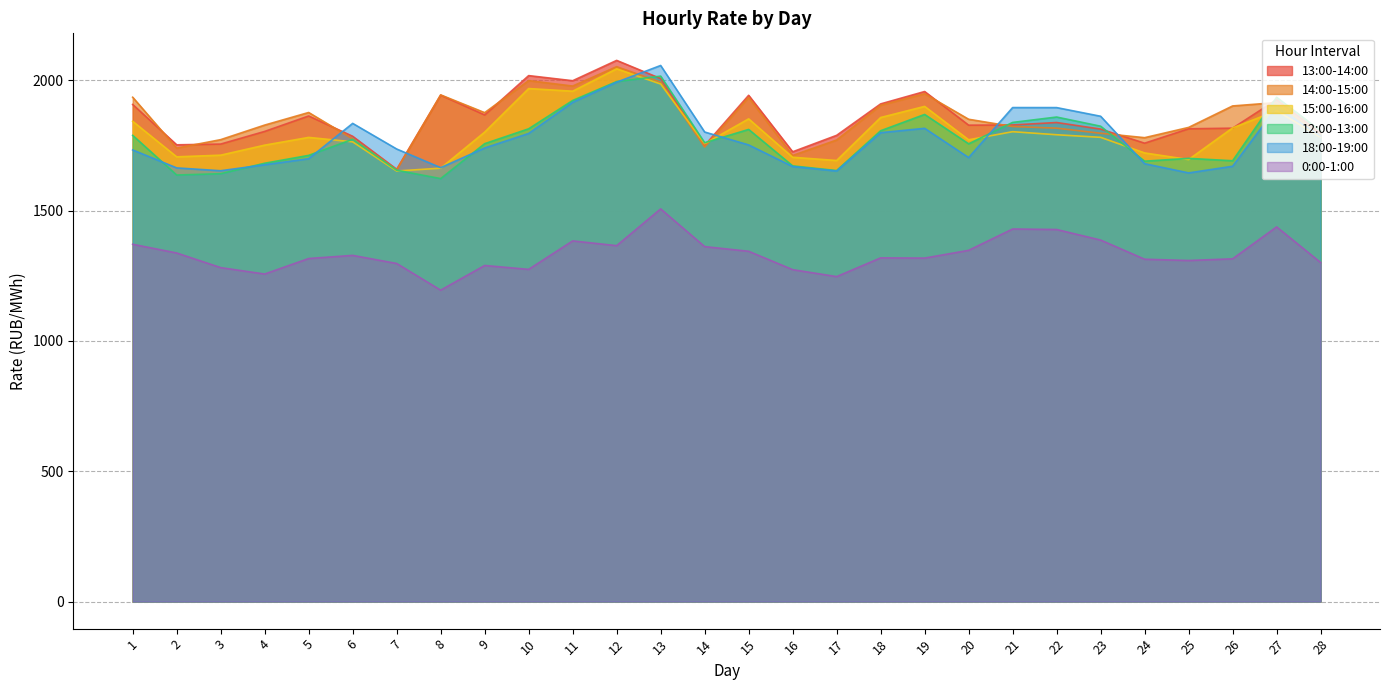

What is the smallest value displayed?

1194.8